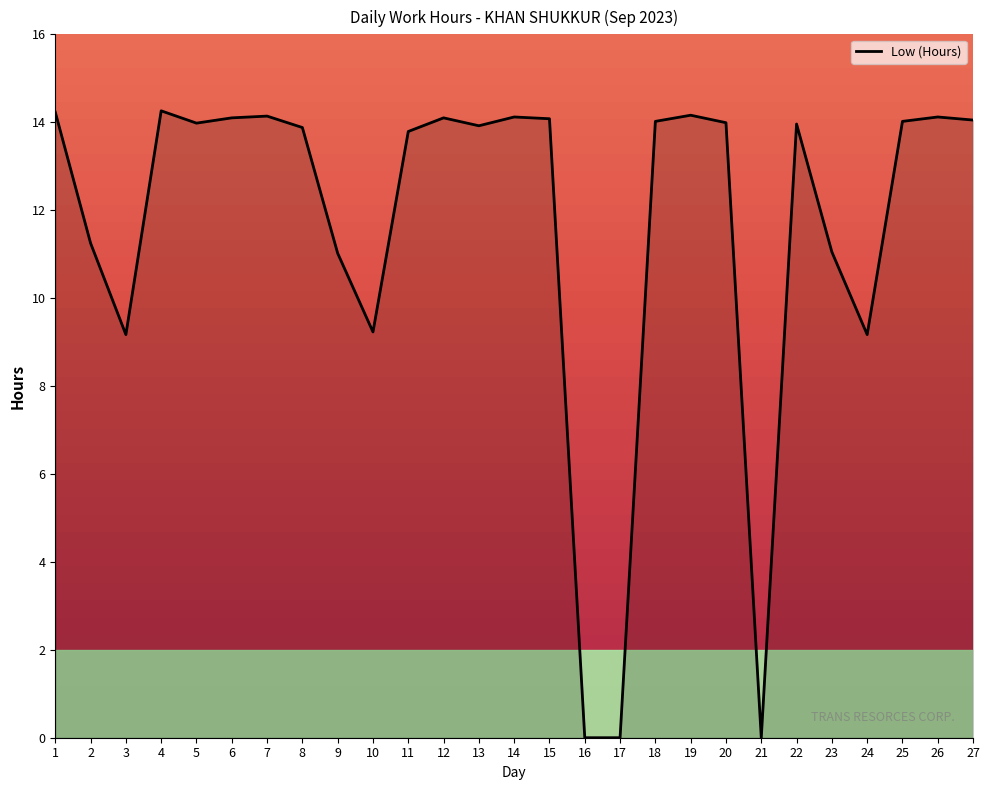

True or false: the data shows 8.2 at 17.

False